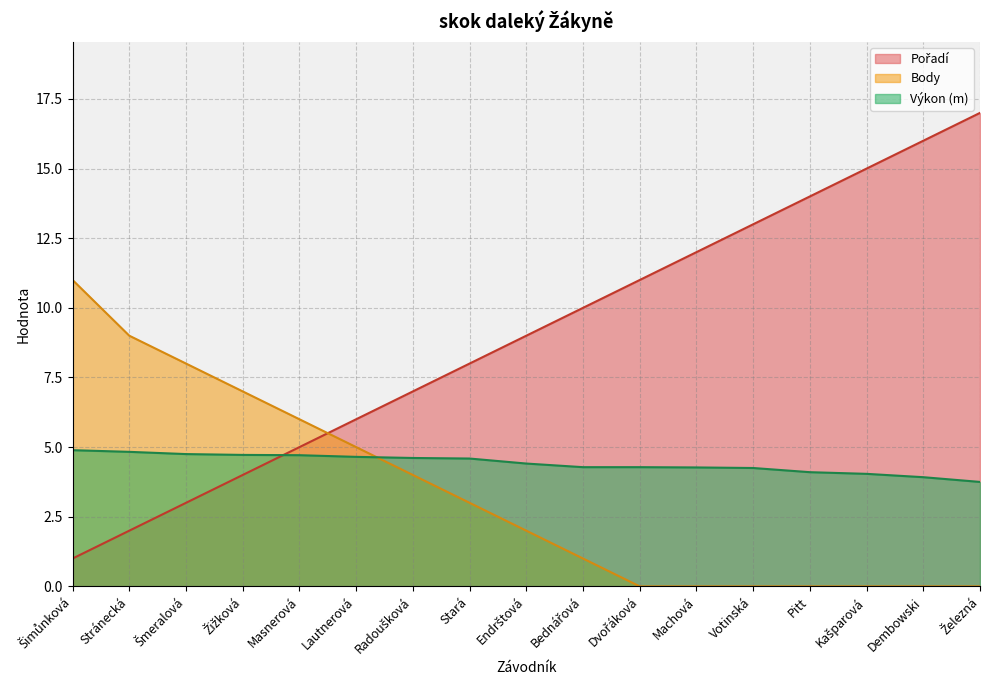

How many lines are shown in the chart?

3